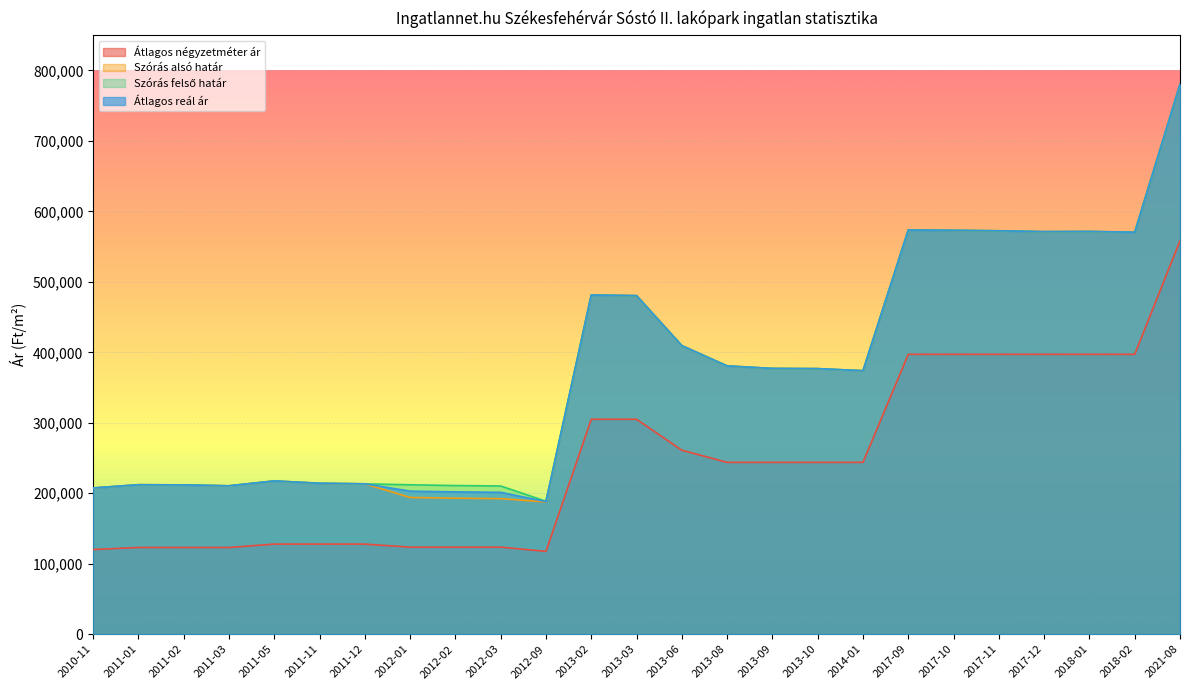

Reading left to right, what are all the values shown in this chart?

Átlagos négyzetméter ár: 120153	123076	123076	123076	127884	127884	127884	123580	123580	123580	117589	305000	305000	261111	243888	243888	243888	243888	397159	397159	397159	397159	397159	397159	558235
Szórás alsó határ: 207509	212135	211894	210581	217521	214222	213398	194056	193018	192368	187697	481312	480438	409499	380719	377132	376844	373896	573548	573139	572459	571239	571510	570429	780373
Szórás felső határ: 207509	212135	211894	210581	217521	214222	213398	212016	210978	210328	188711	481312	480438	409499	380719	377132	376844	373896	573548	573139	572459	571239	571510	570429	780373
Átlagos reál ár: 207509	212135	211894	210581	217521	214222	213398	203036	201998	201348	188204	481312	480438	409499	380719	377132	376844	373896	573548	573139	572459	571239	571510	570429	780373